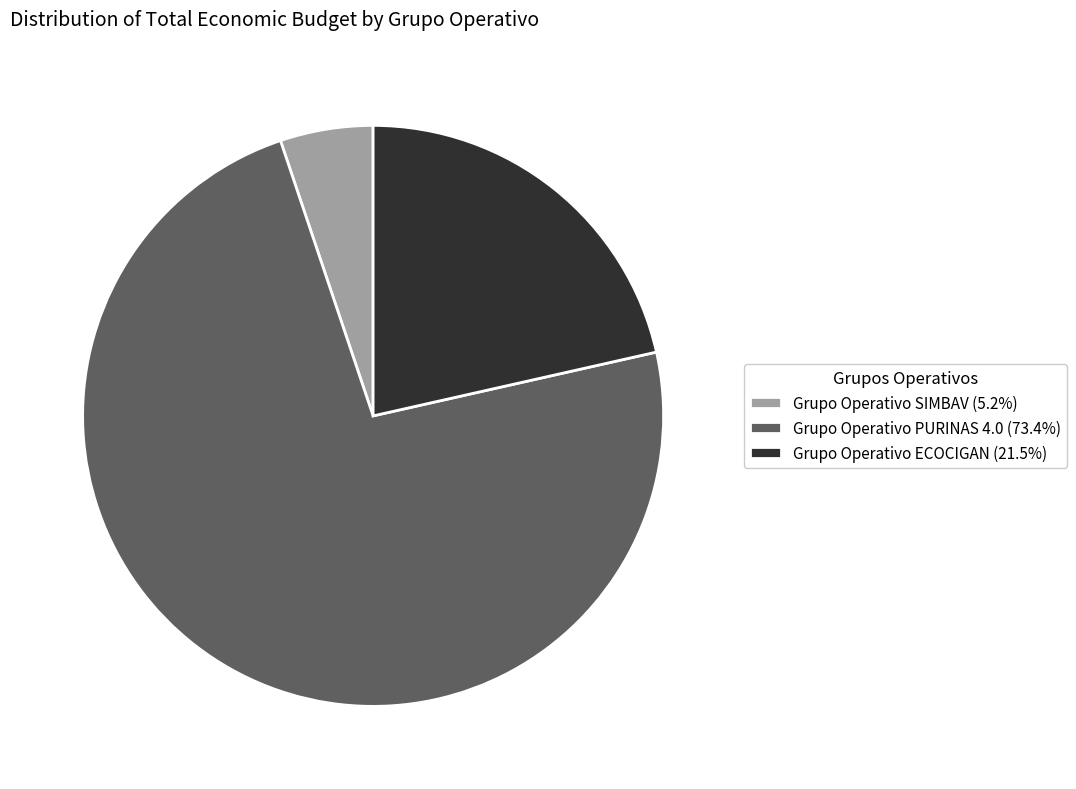

How many slices are in this pie chart?

3